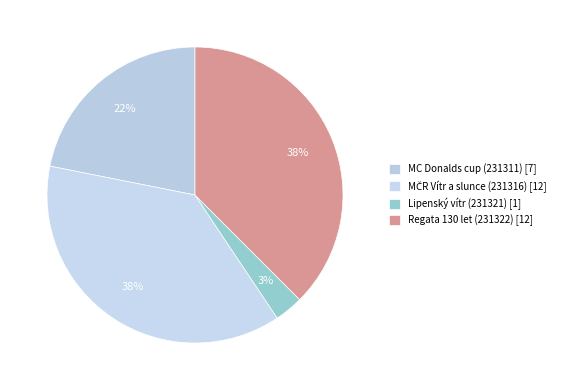

Does Lipenský vítr (231321) account for over 50% of the chart?

No